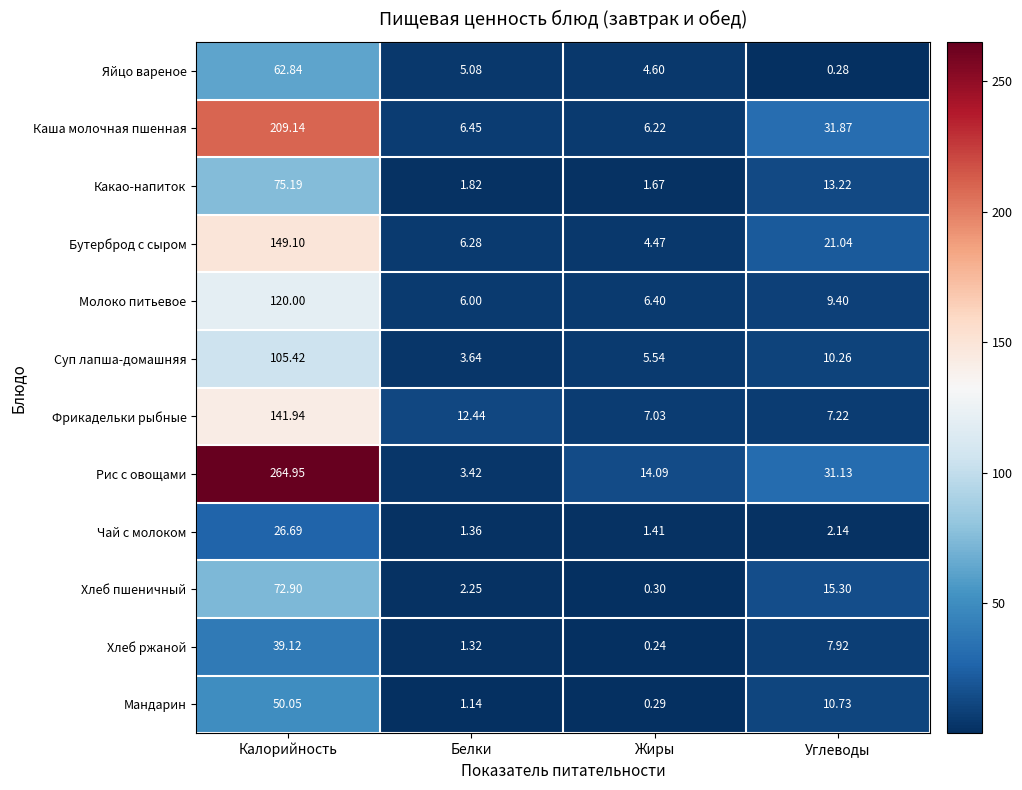

At which label is Суп лапша-домашняя closest to 54?

Углеводы